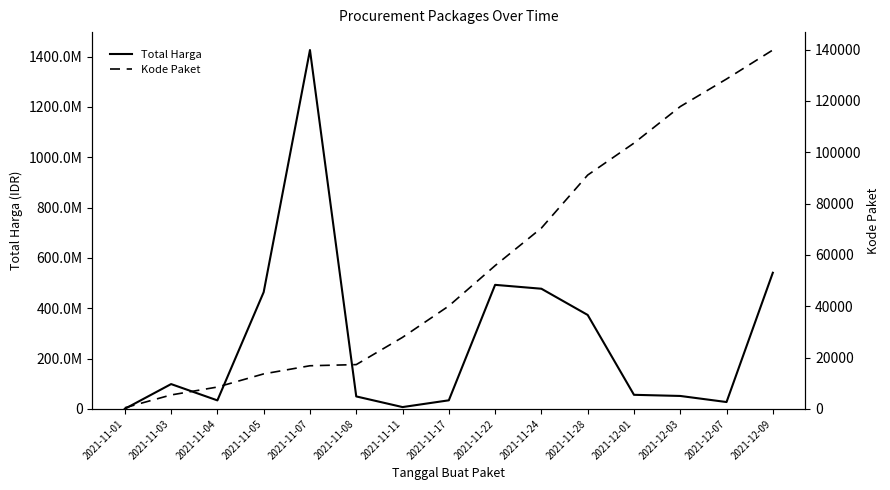

Rank the series at 2021-11-24 from highest to lowest value.

Total Harga, Kode Paket